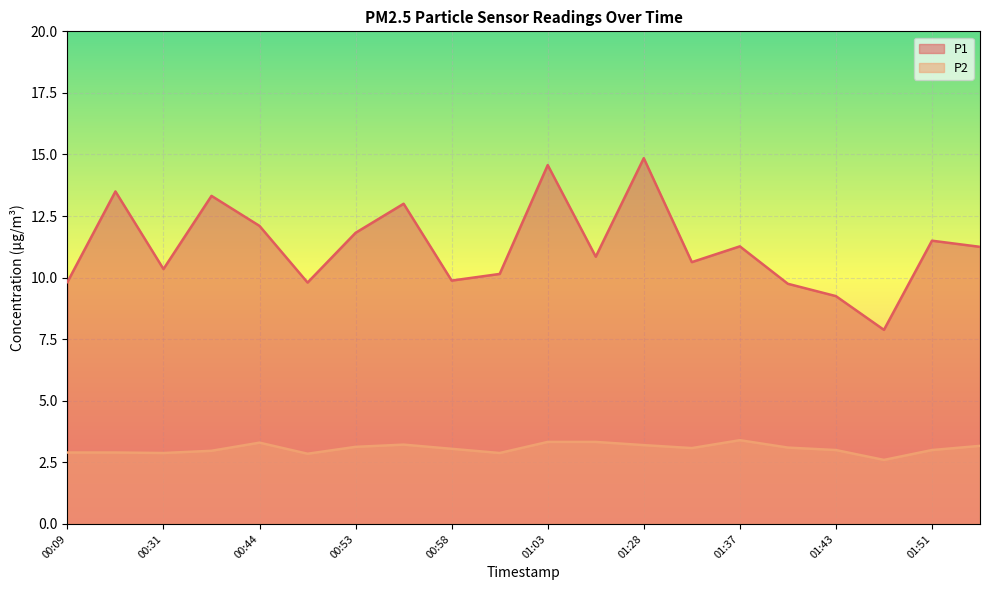

What is the label of the 2nd point from the left?

00:15